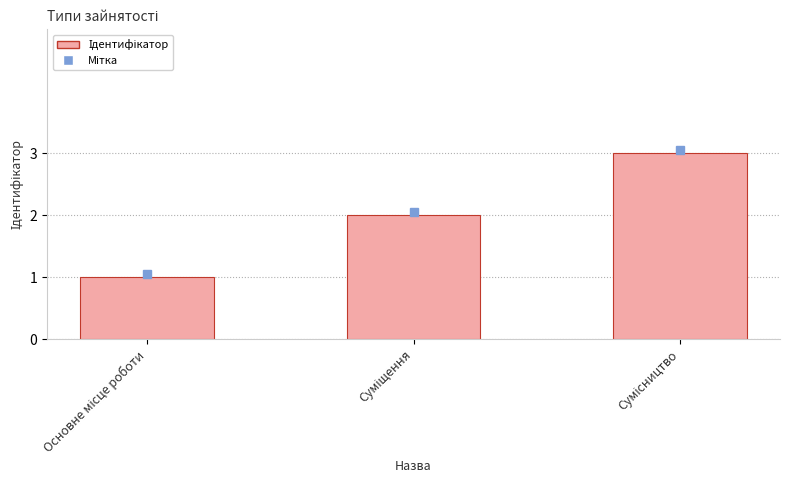

What is the difference between the second highest and minimum values?

1